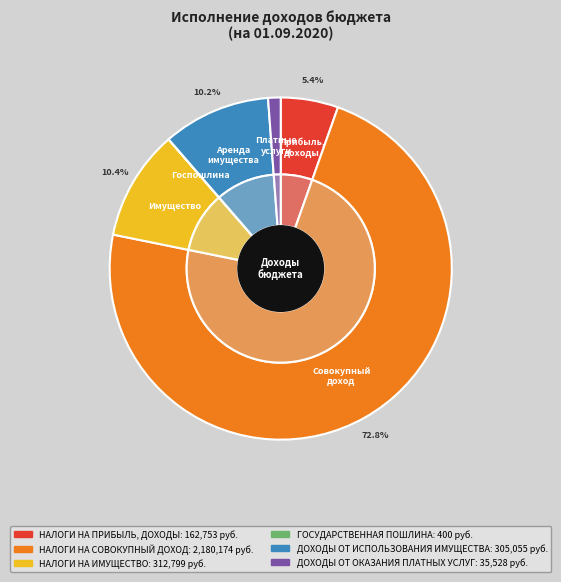

Which slice is the smallest?

ГОСУДАРСТВЕННАЯ ПОШЛИНА